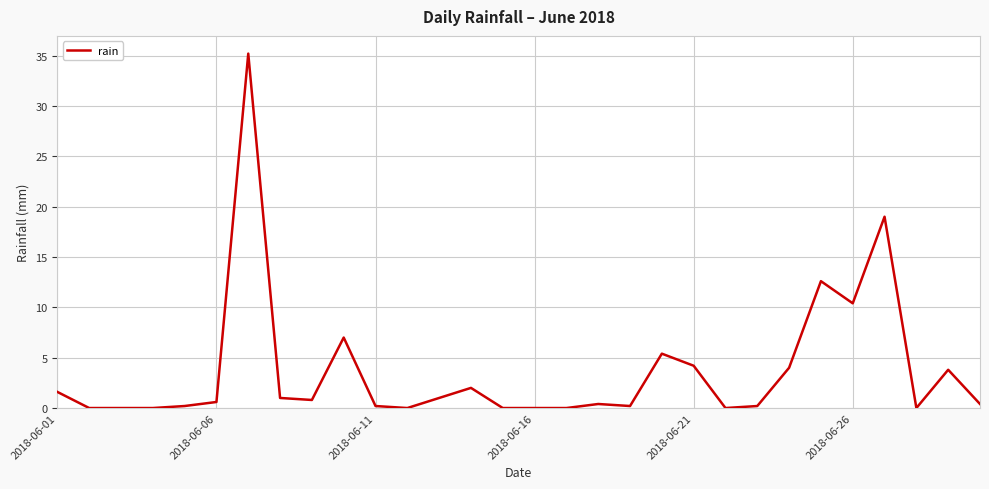

Does the chart have visible grid lines?

Yes